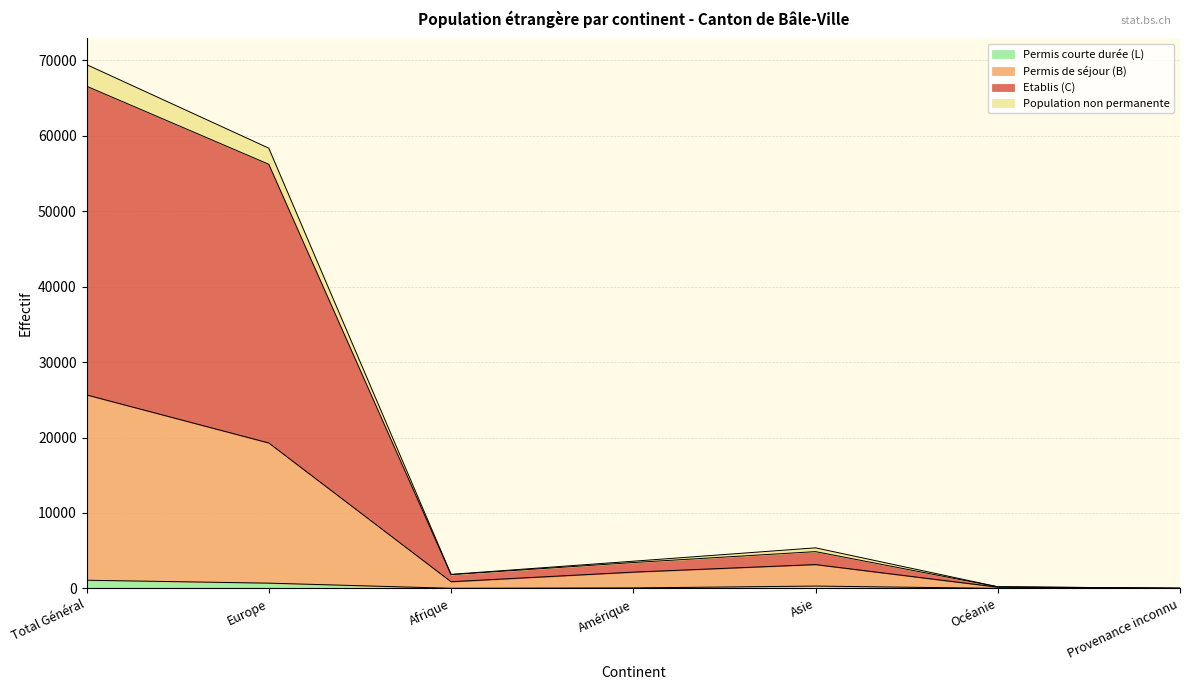

In Permis courte durée (L), how many points are lower than both neighbors (excluding endpoints)?

1